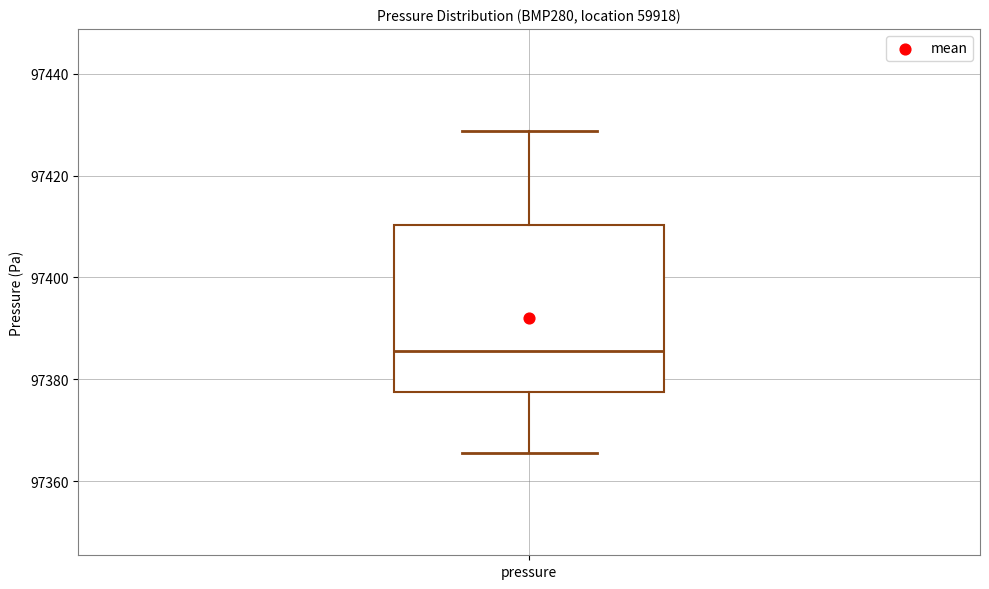

Where does the median line of the box for pressure sit on the y-axis? The values are not printed on the chart, so give them approximately, as read against the axis.

97386